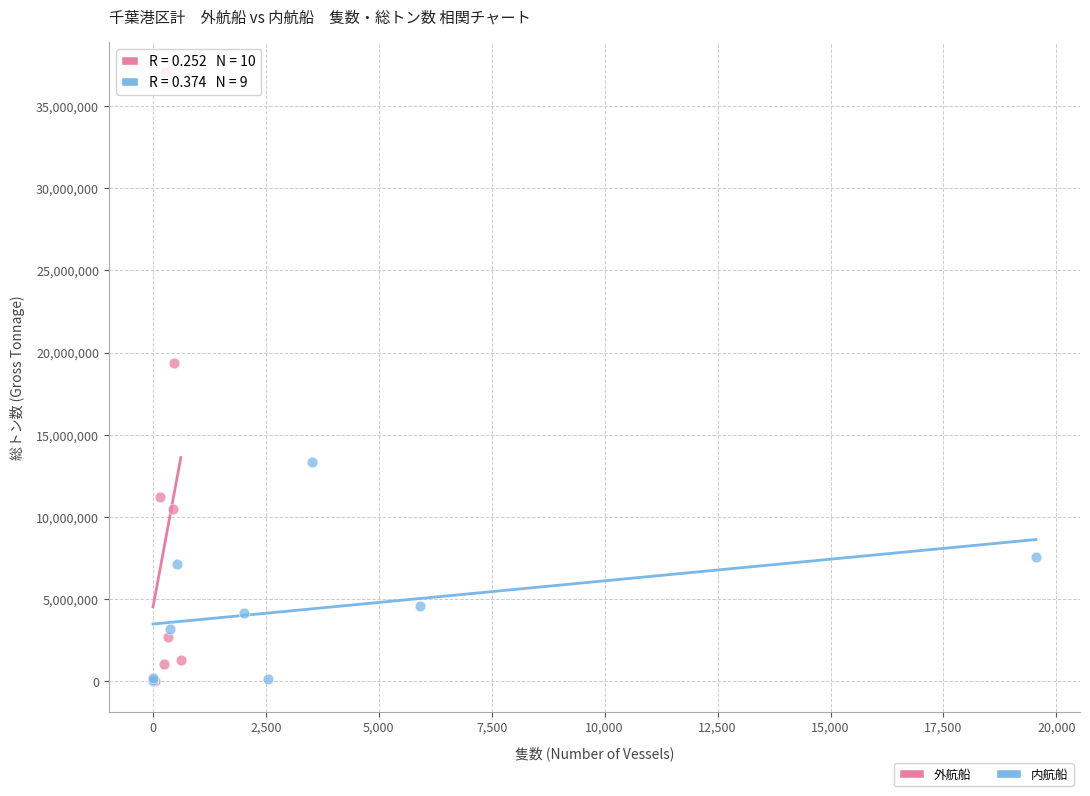

Which series contains the highest Y value?

外航船